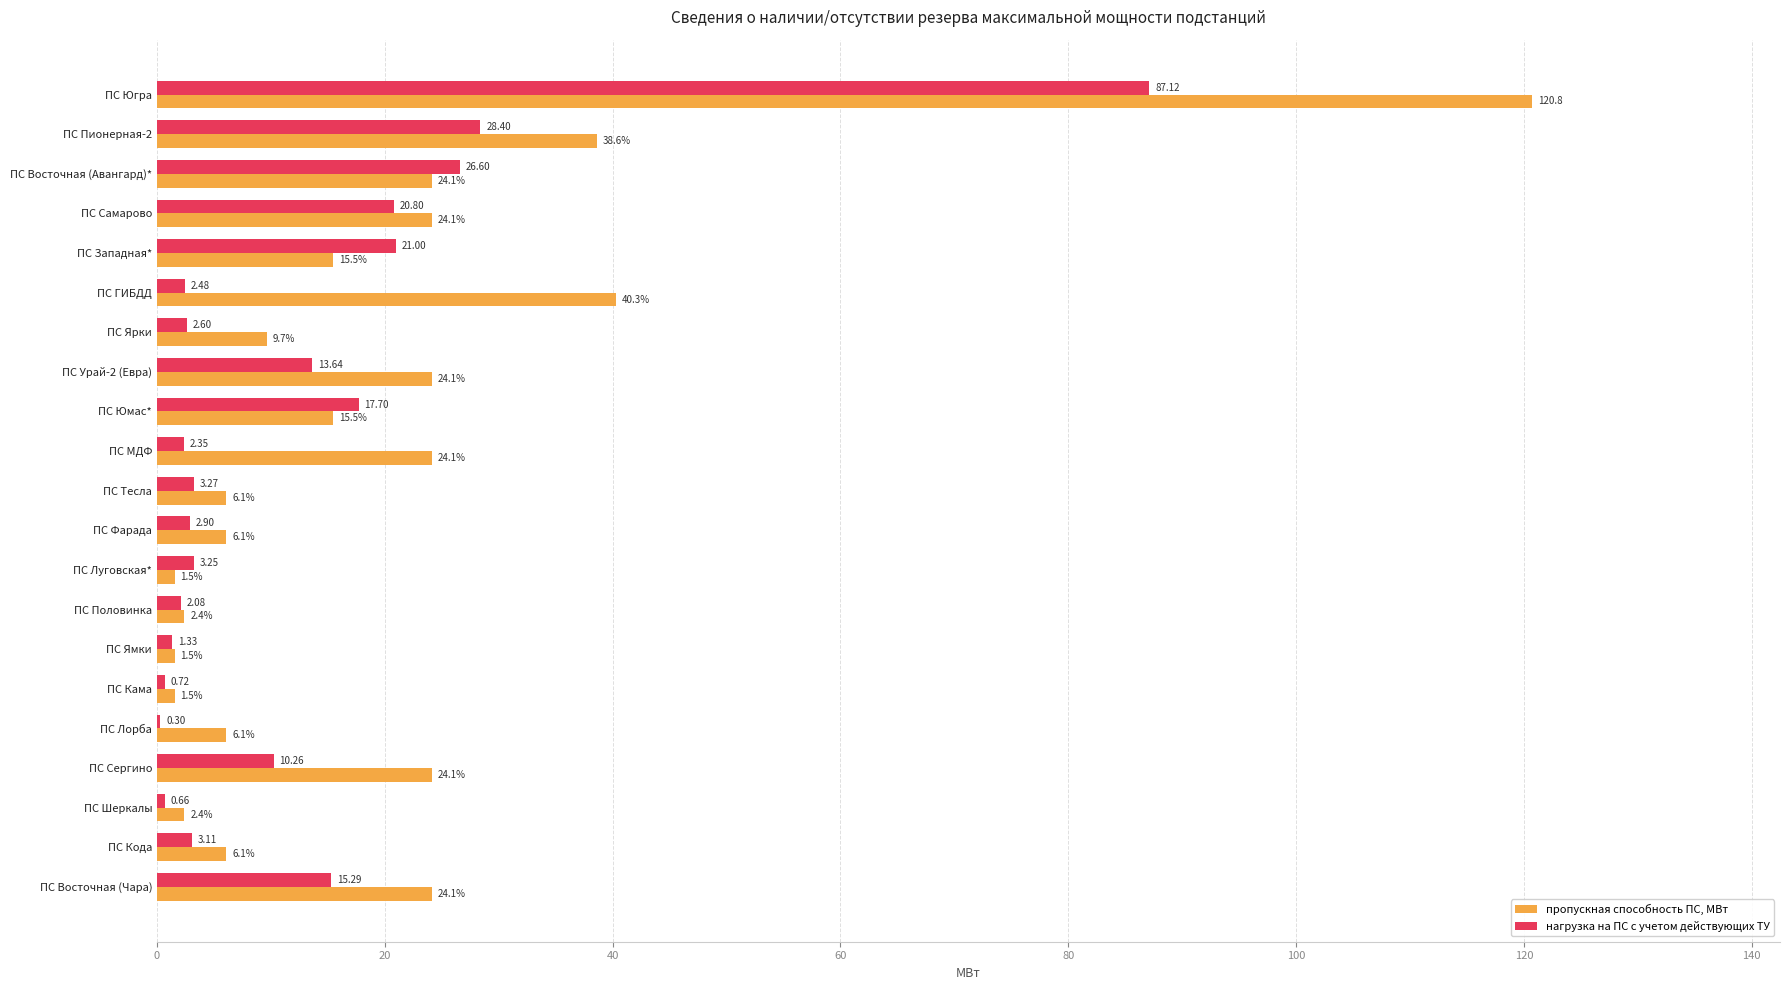

What is the average value of the нагрузка на ПС с учетом действующих ТУ series?

12.7